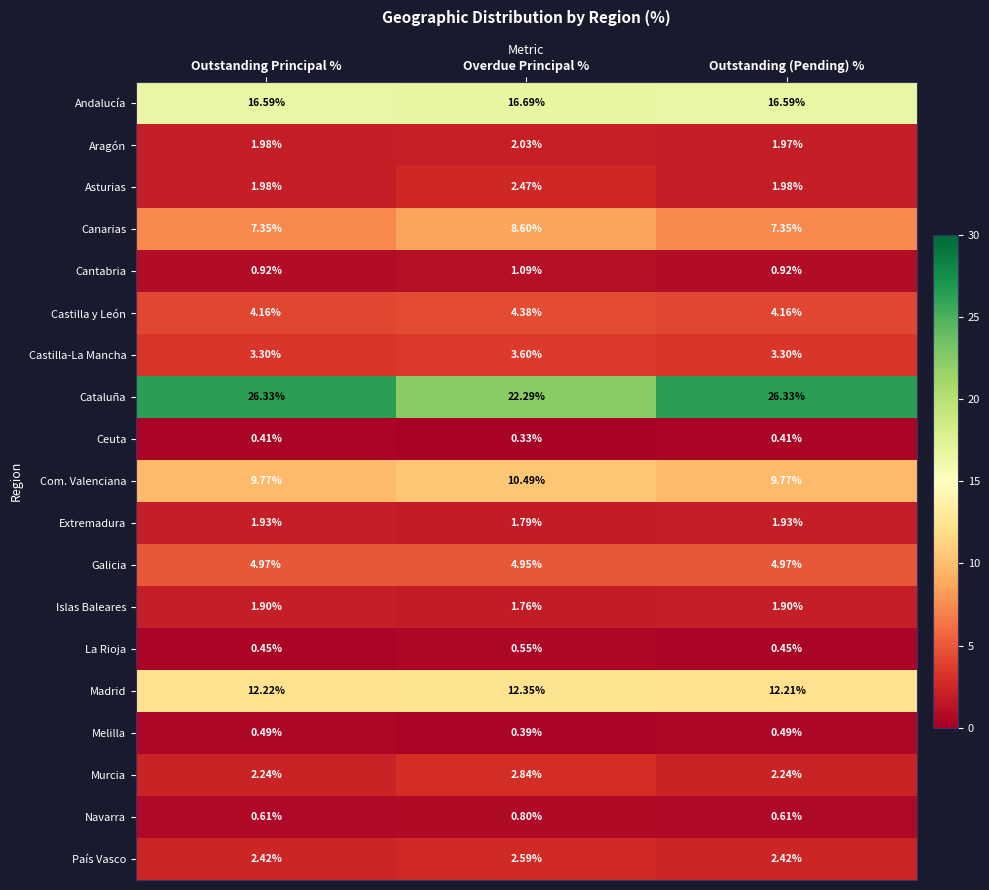

Which category has the highest value in the Canarias series?

Overdue Principal %